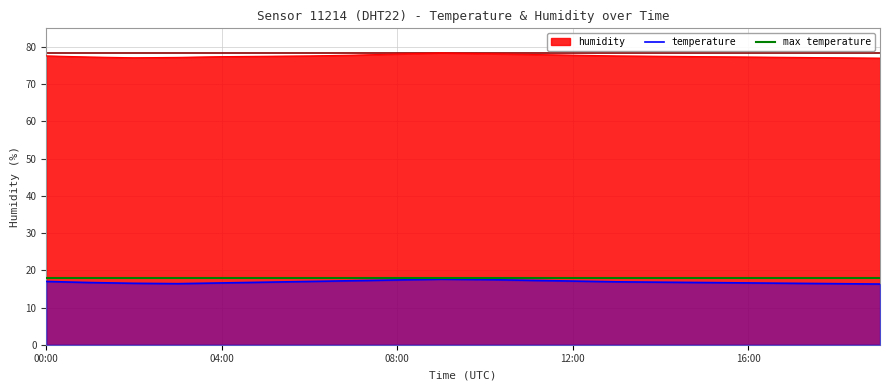

Where is the first local maximum for temperature?

09:00